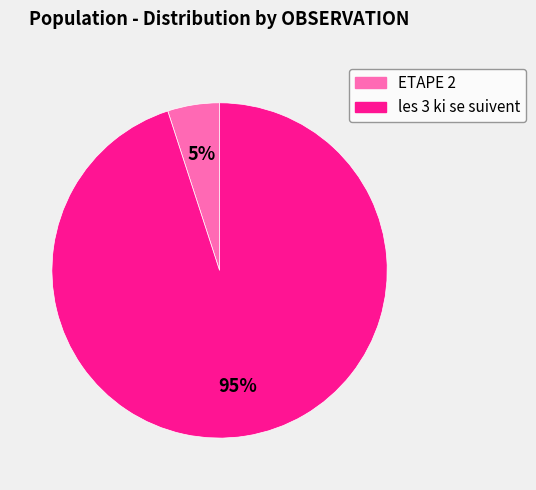

To the nearest percent, what is the average slice percentage?

50%